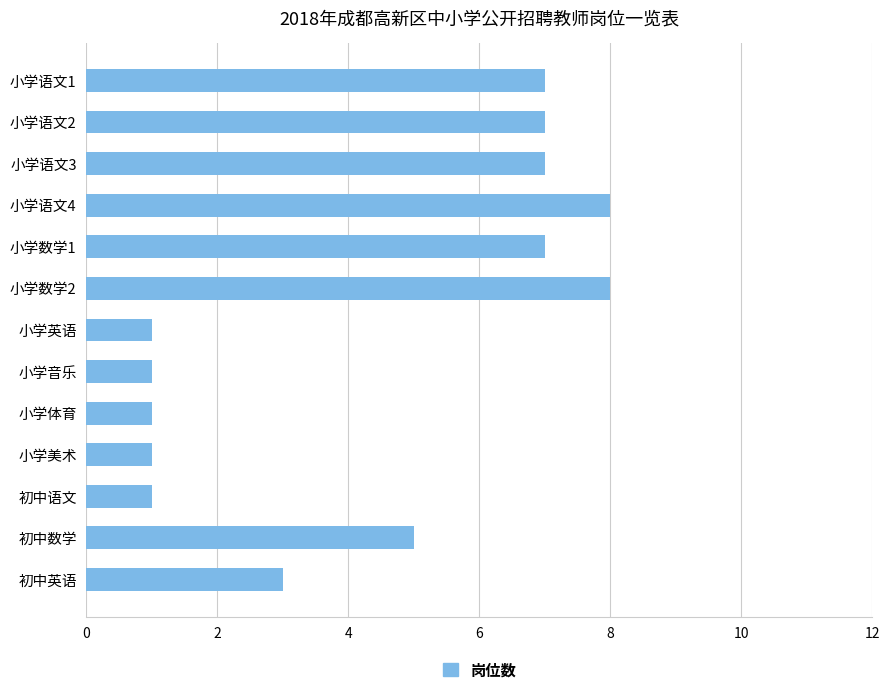

Approximately how many times larger is the value at 小学数学1 compared to 小学美术?

7.0